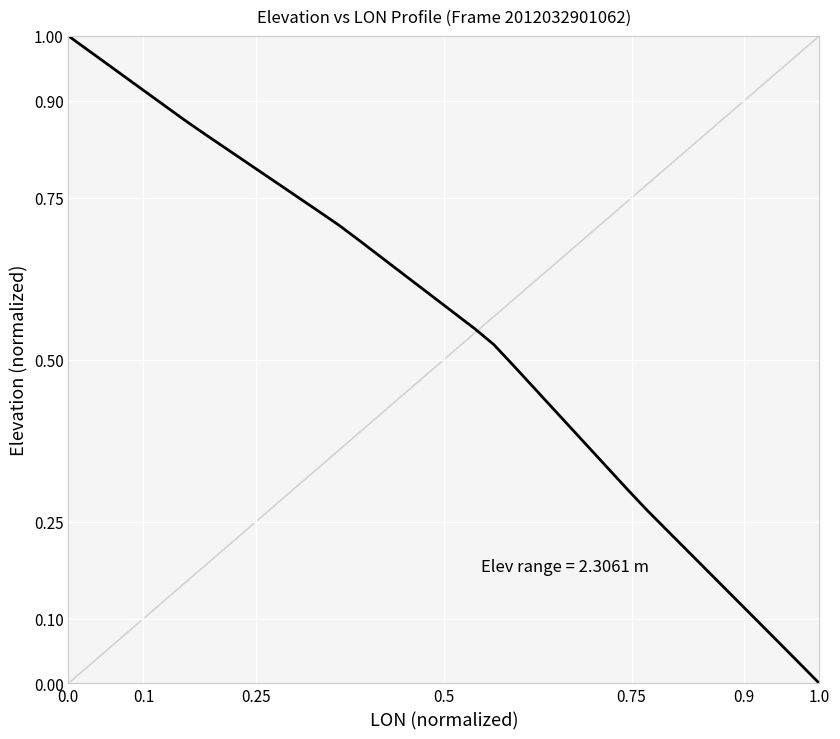

How many values are above zero?

39